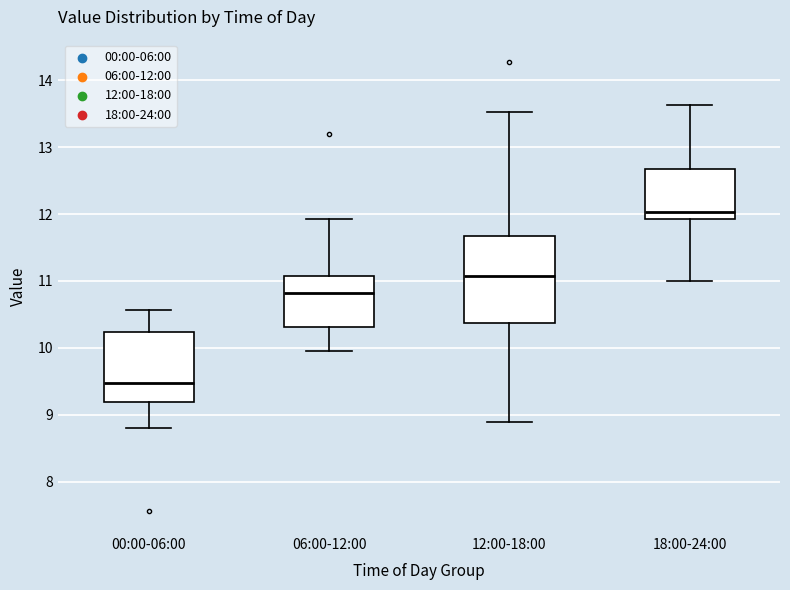

Reading left to right, transcribe this box plot: for each box, give where its median line is, the range the box spans, and where its two whiskers end, as read against the y-axis. The values are not printed on the chart, so give them approximately, as read against the axis.

00:00-06:00: median 9.5, box 9.2 to 10.2, whiskers 8.8 to 10.6
06:00-12:00: median 10.8, box 10.3 to 11.1, whiskers 10.0 to 11.9
12:00-18:00: median 11.1, box 10.4 to 11.7, whiskers 8.9 to 13.5
18:00-24:00: median 12.0, box 11.9 to 12.7, whiskers 11.0 to 13.6